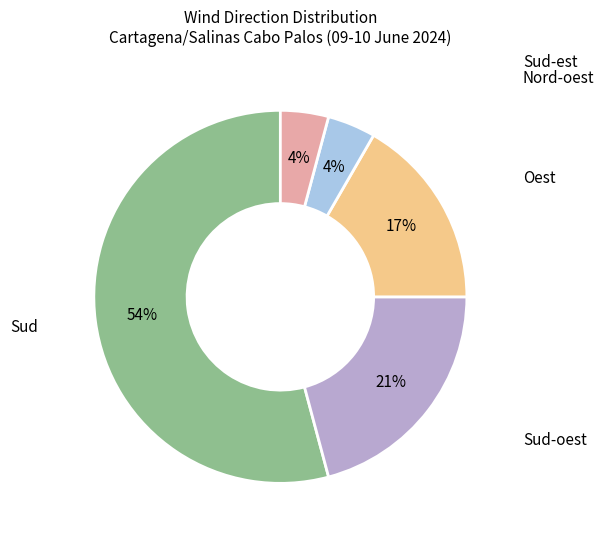

What percentage is the Sud slice, to the nearest percent?

54%